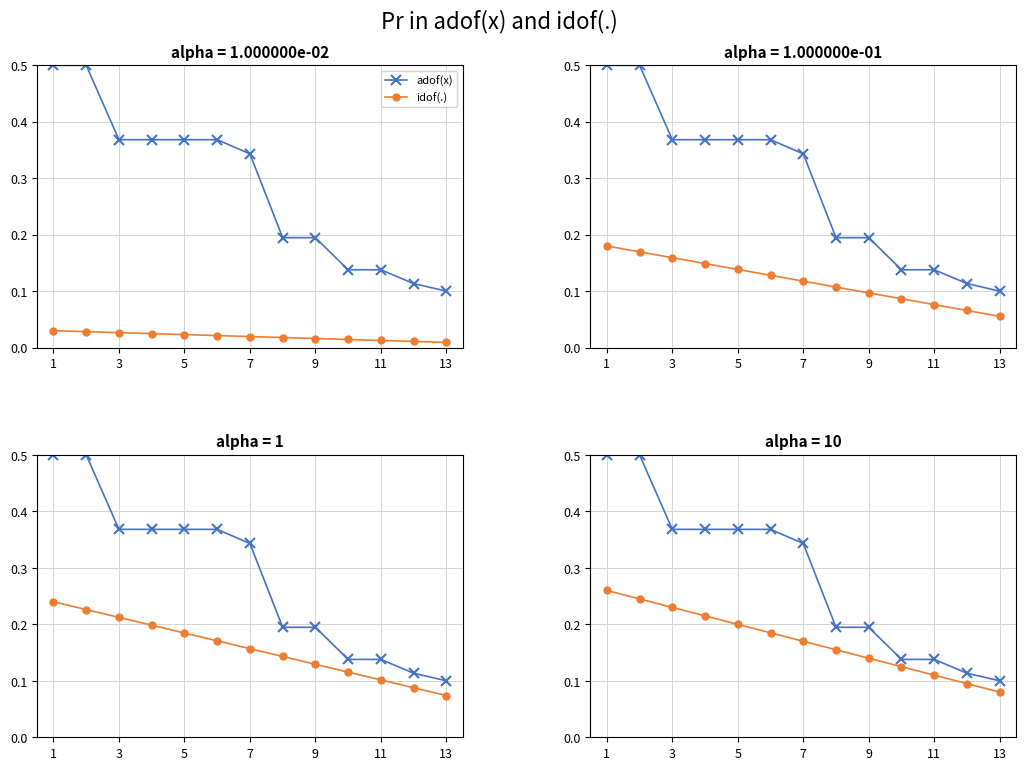

What is the difference between the second highest and minimum values in the idof(.) series?

0.2